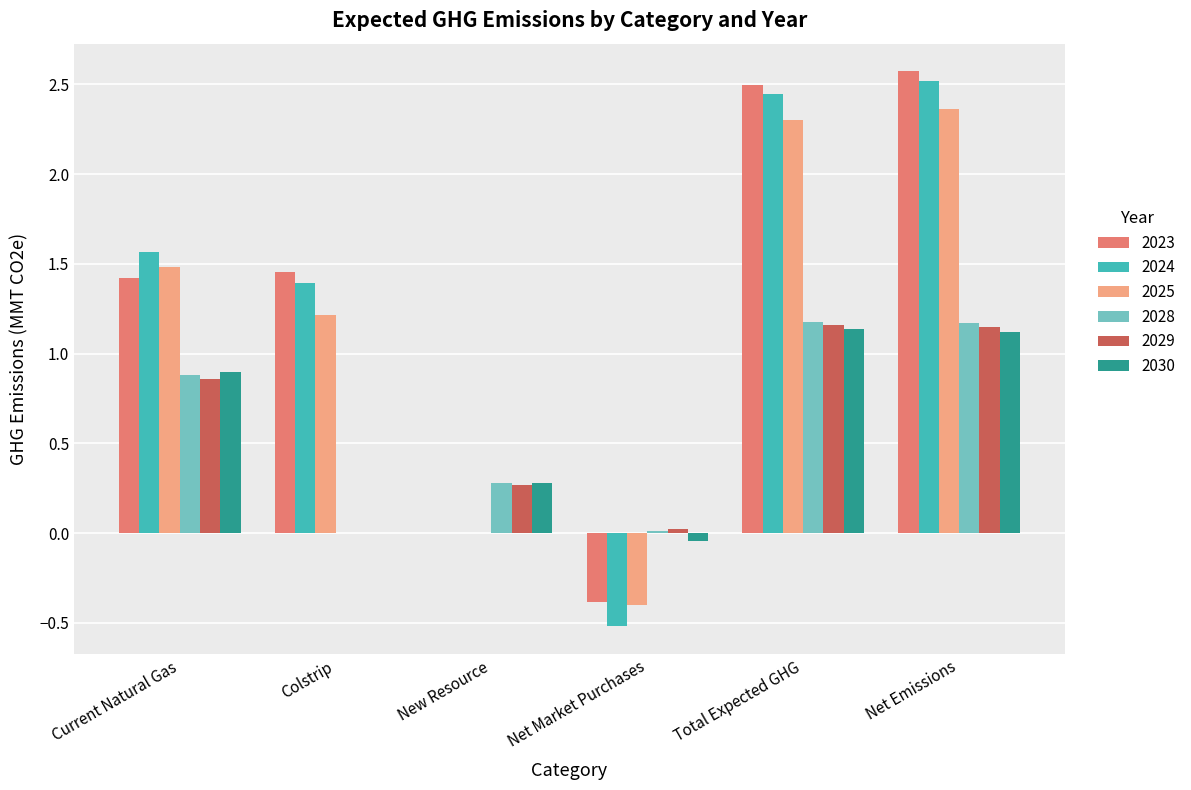

True or false: 2024 has a value of 2.5 at Net Emissions.

True